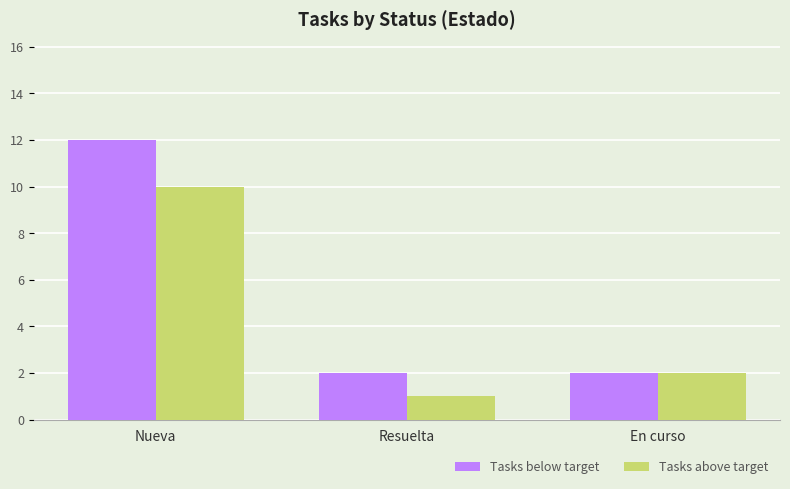

Is it true that Tasks below target equals 21 at Nueva?

False